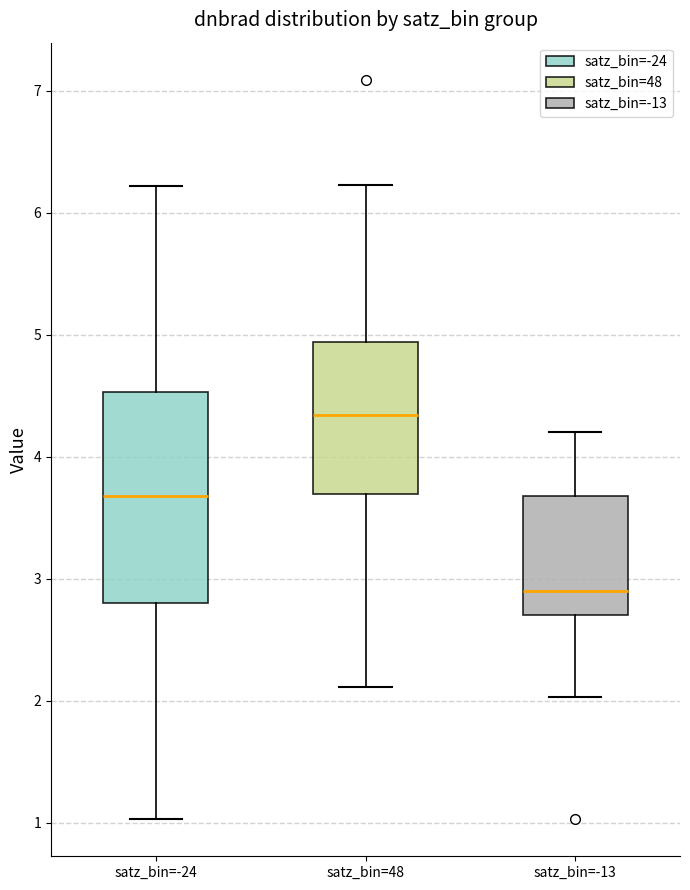

Where does the lower whisker of the box for satz_bin=48 end on the y-axis? The values are not printed on the chart, so give them approximately, as read against the axis.

2.1